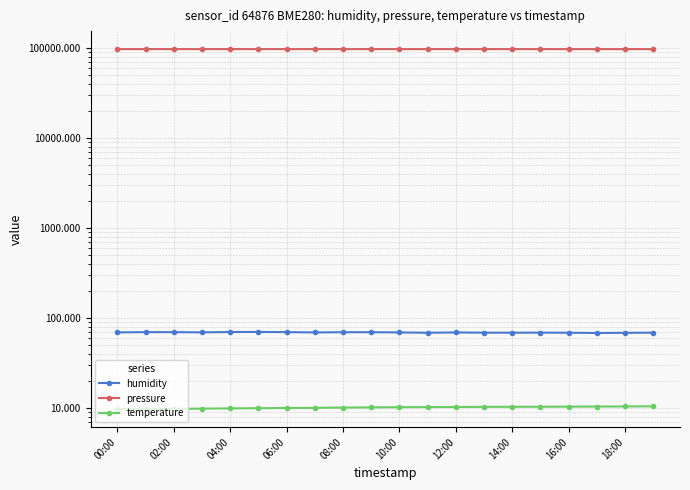

Is the value of humidity at 17 greater than the value of pressure at 19?

No